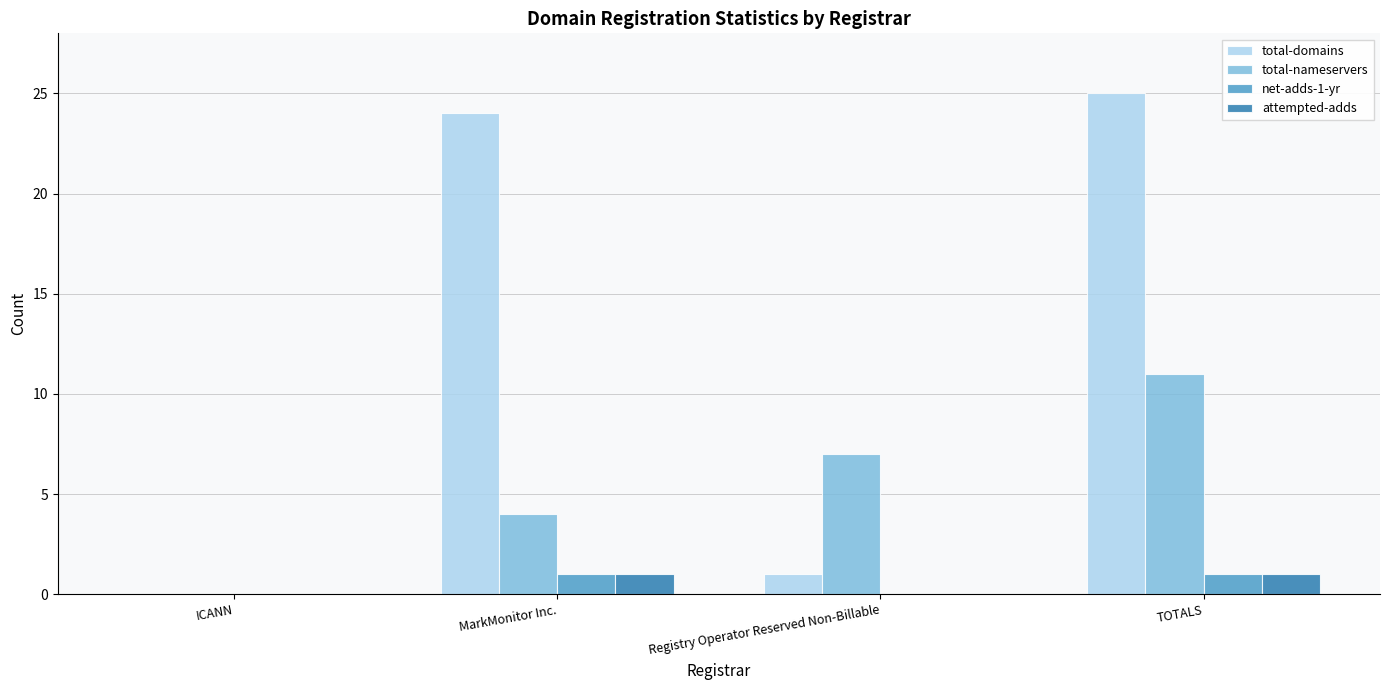

Which series has the widest spread of values?

total-domains